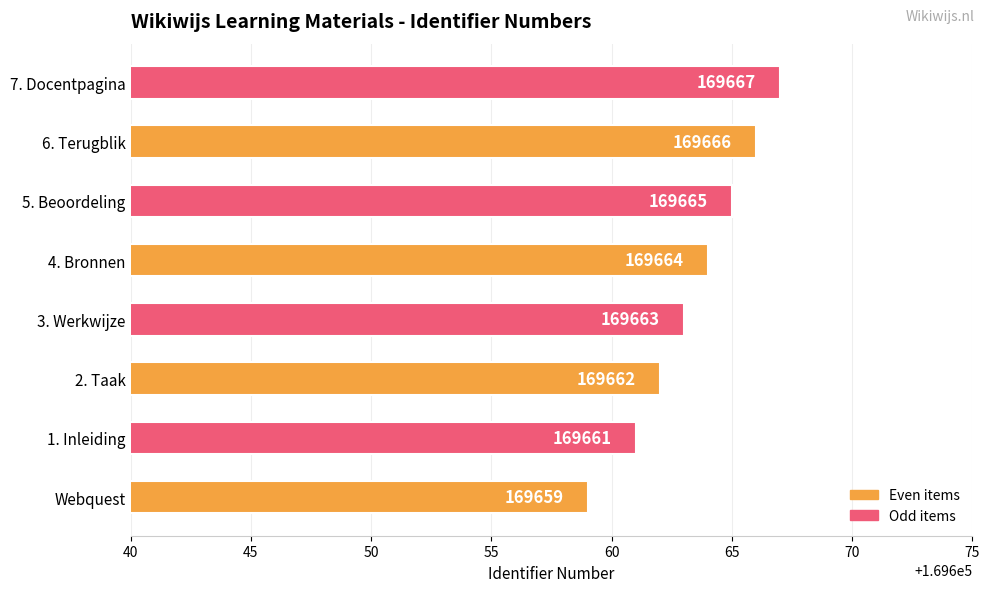

Are the bars grouped side by side (vs. stacked)?

No